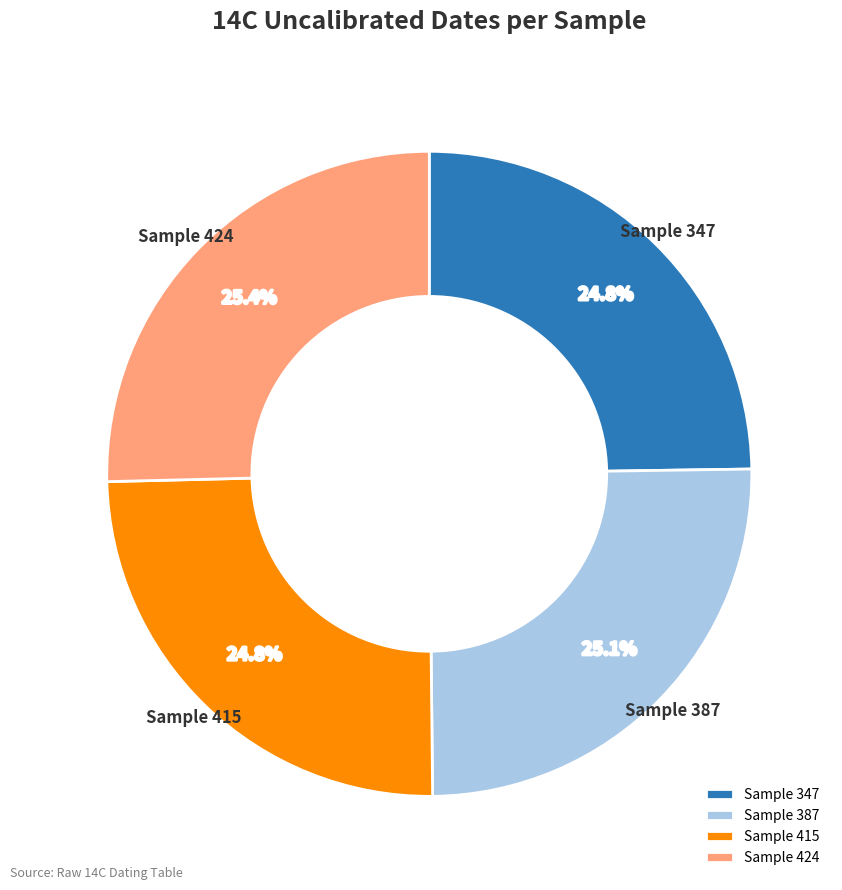

What percentage is NOT represented by Sample 424?

74.6%